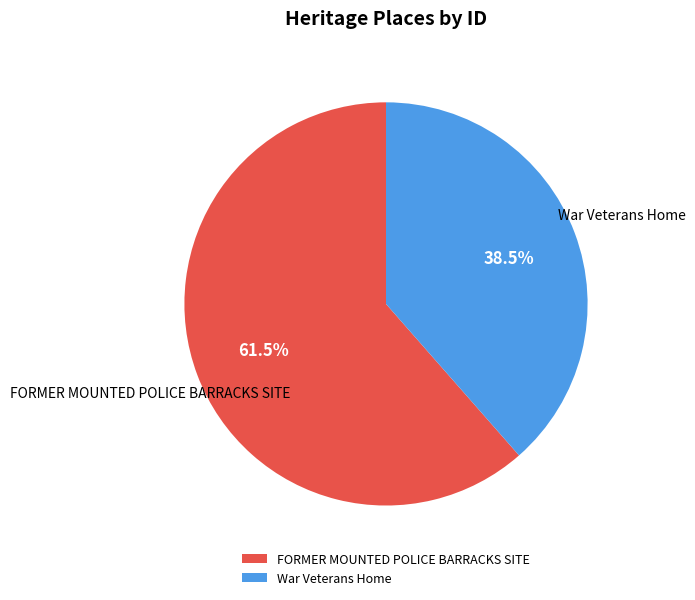

Is there a majority slice in this chart?

Yes